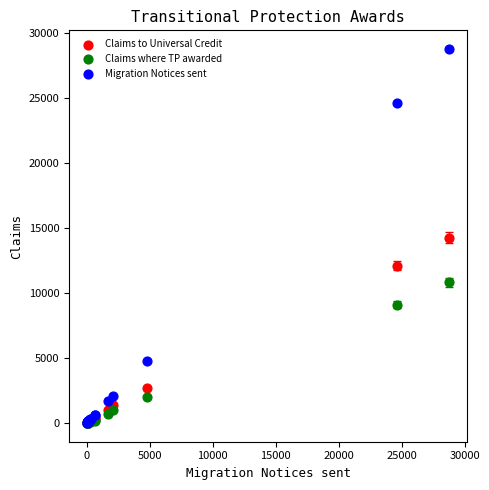

In the Claims to Universal Credit series, what Y value is closest to 7140?

2690